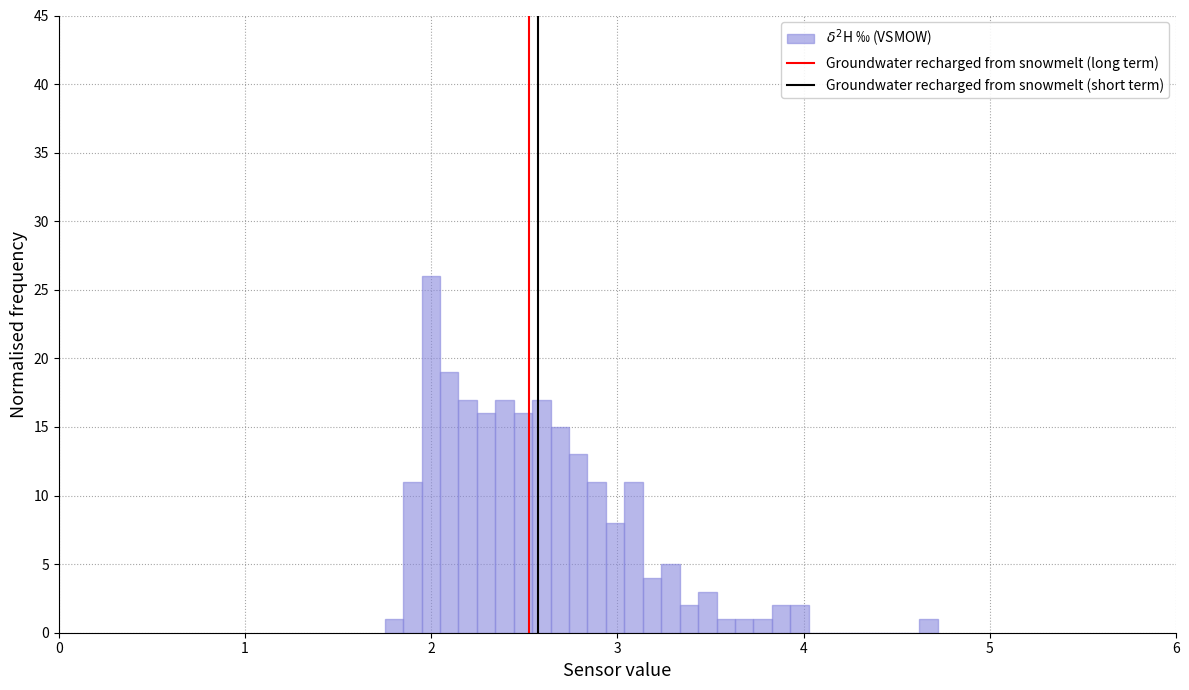

Around what value on the x-axis is the tallest bar? Give the approximate position of its centre, as read against the axis.

2.0